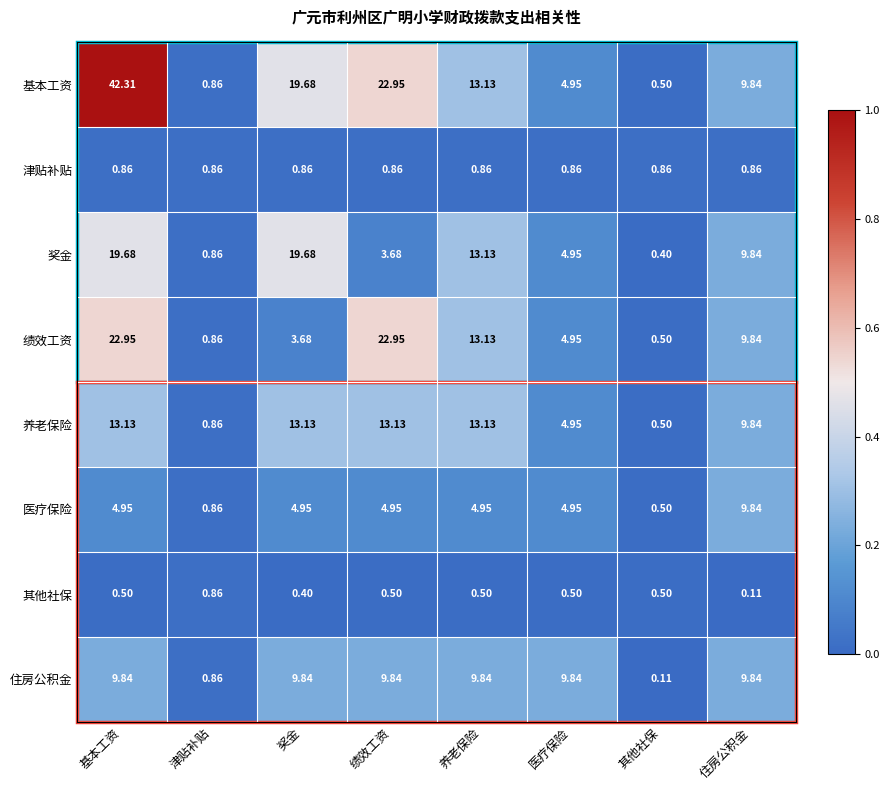

Which series has the largest range (max minus min)?

基本工资